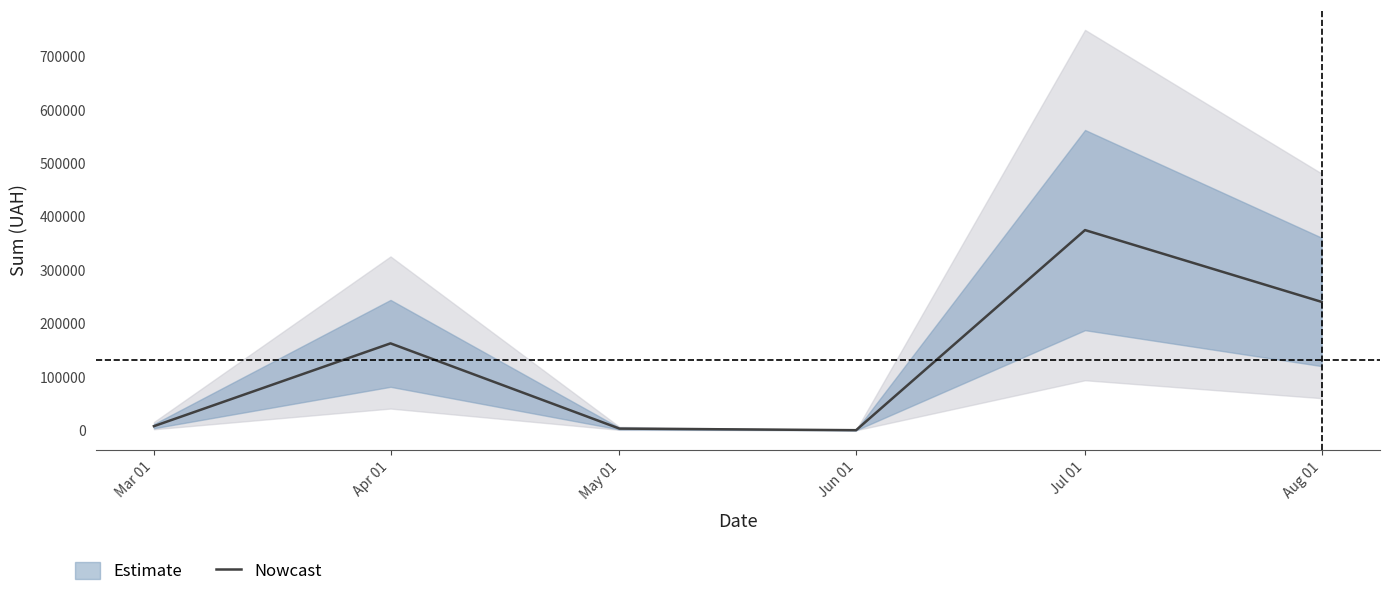

What is the value of the 2nd point from the left?

162807.4